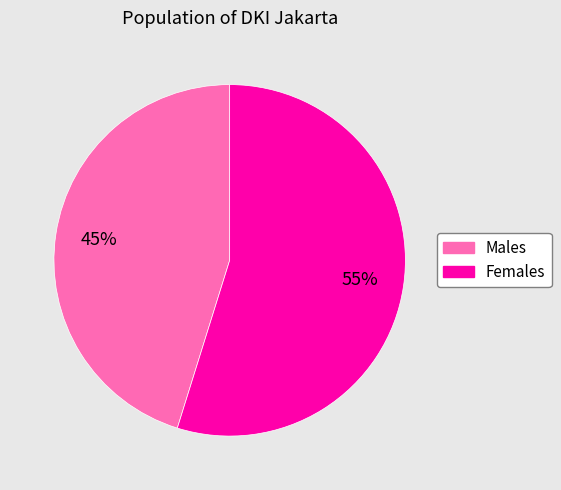

Is there any slice that represents more than half of the pie?

Yes